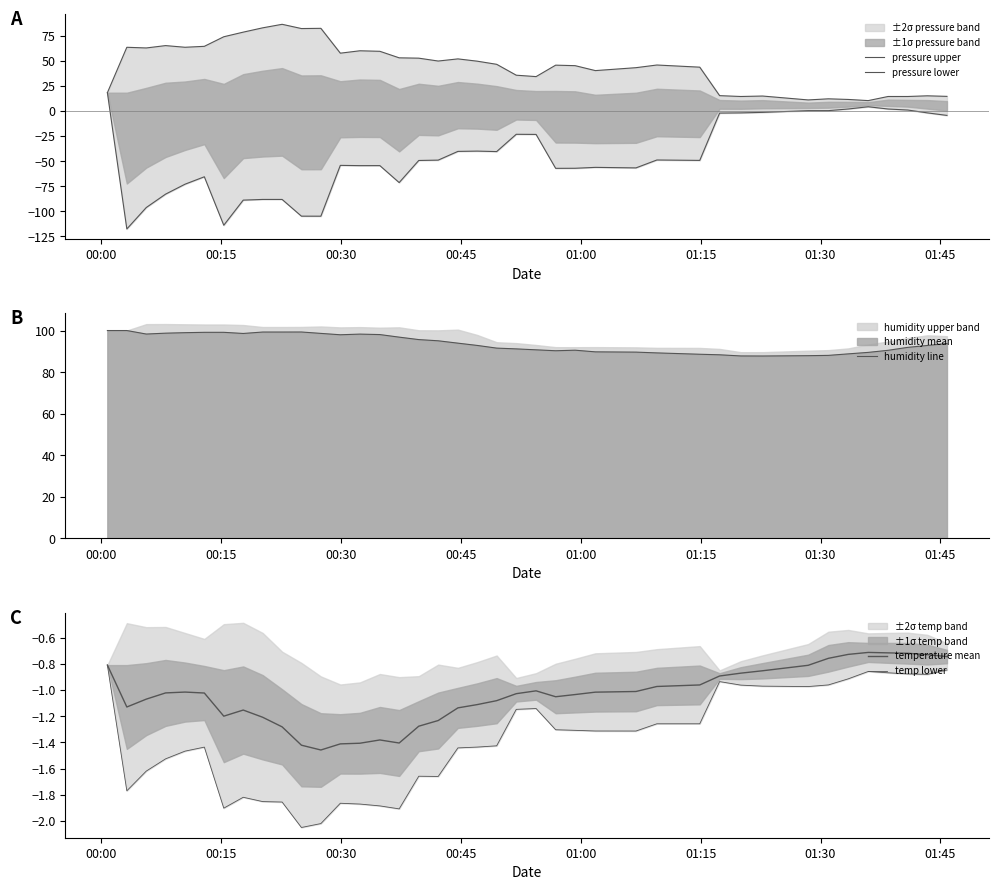

What is the highest value of the temperature mean series?

-0.7